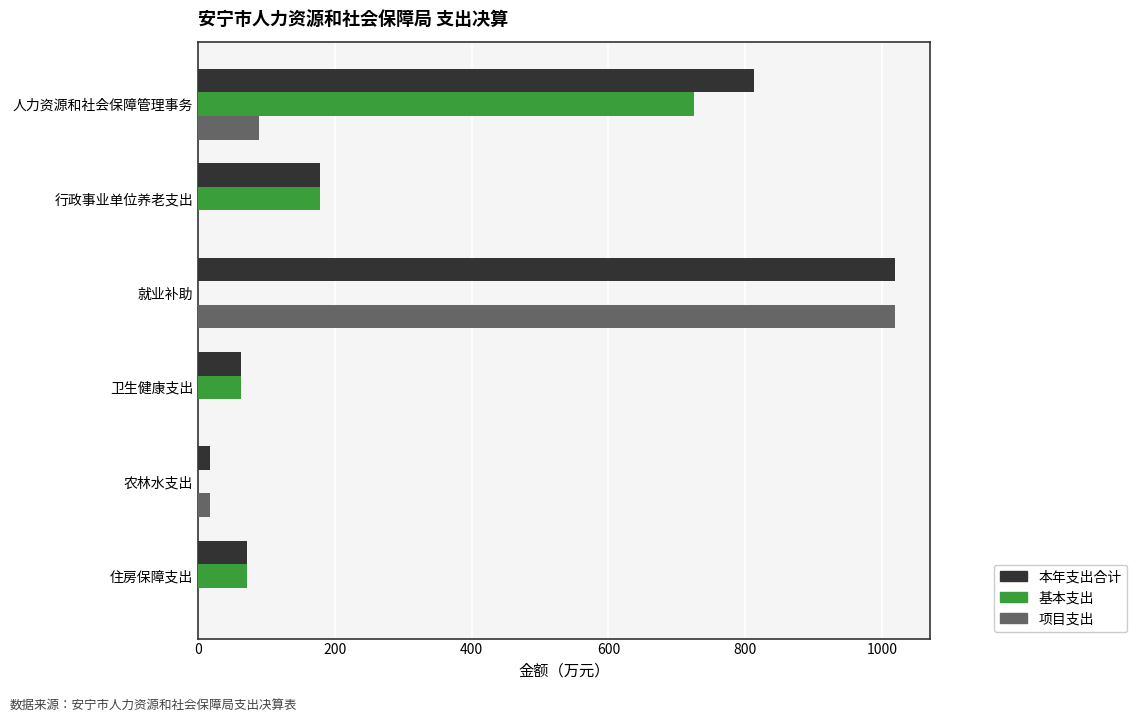

How many data points does each series have?

6